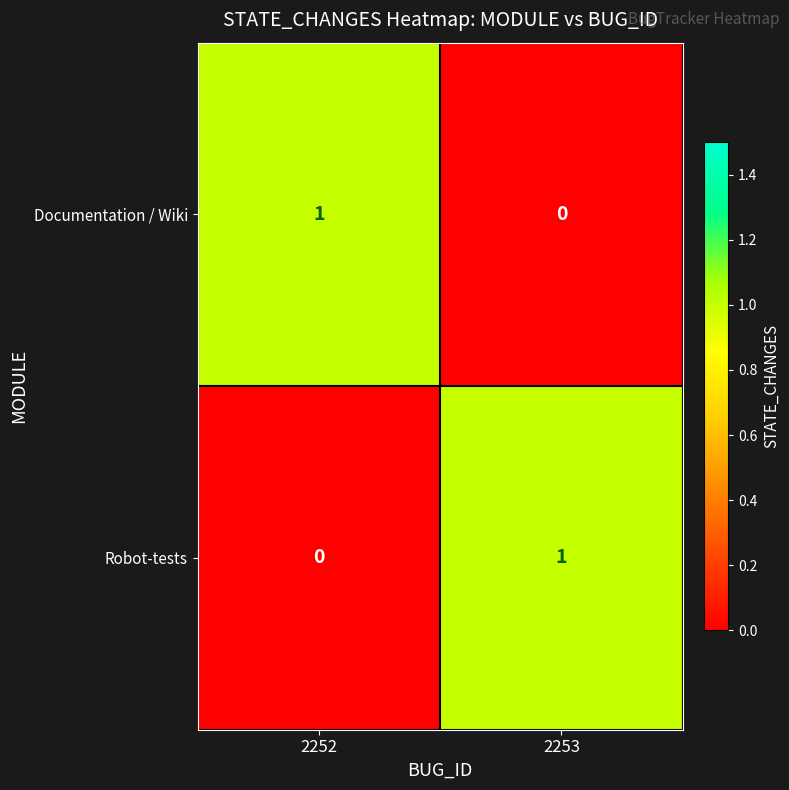

Is it true that Documentation / Wiki equals 0 at 2253?

True